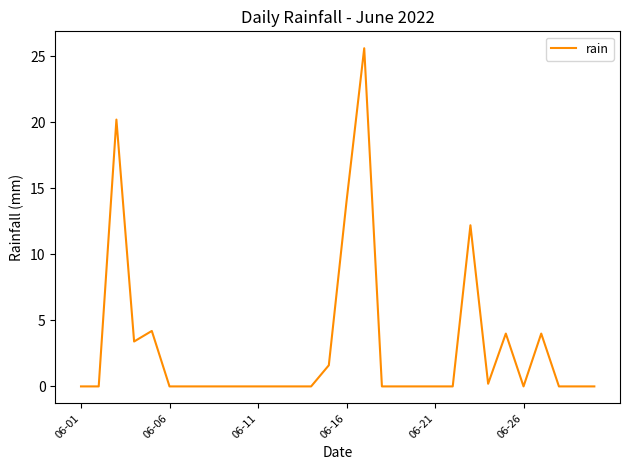

What is the difference between the maximum and minimum values?

25.6